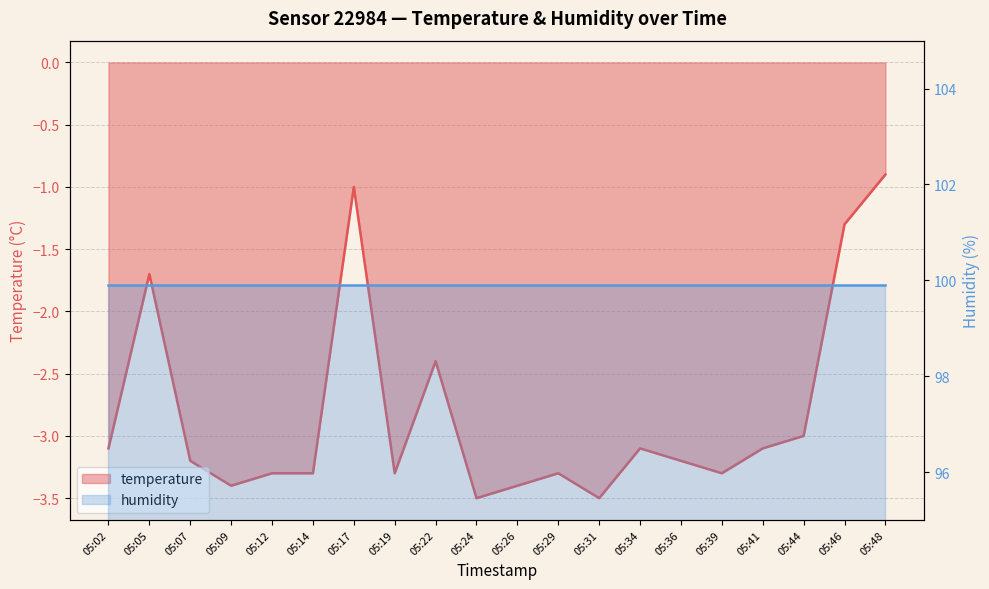

The chart shows a value of -2.0 at 05:44. True or false?

False